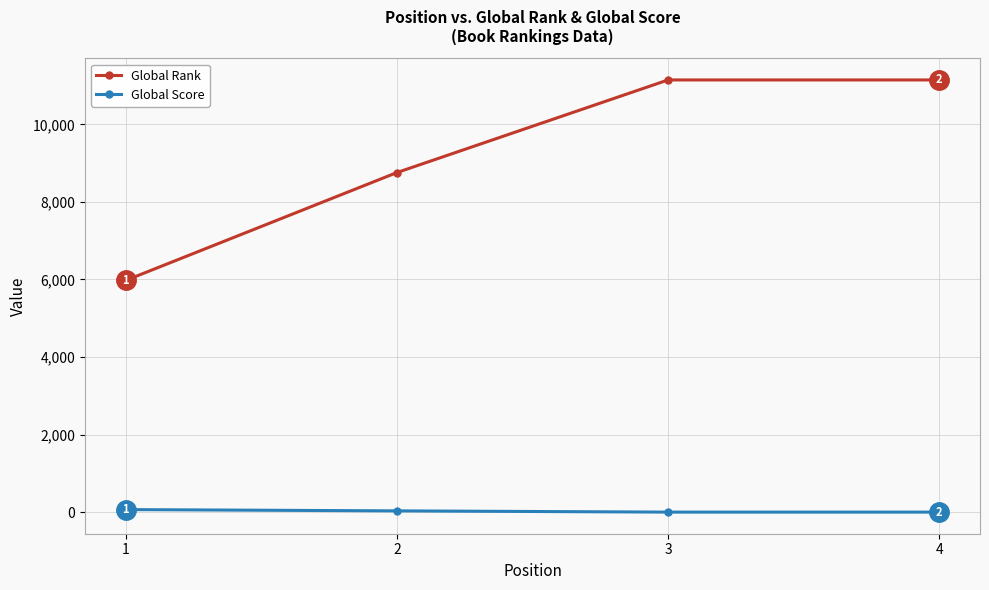

Reading left to right, transcribe all the data shown in this chart.

Global Rank: 5975	8757	11146	11146
Global Score: 66	33	1	1